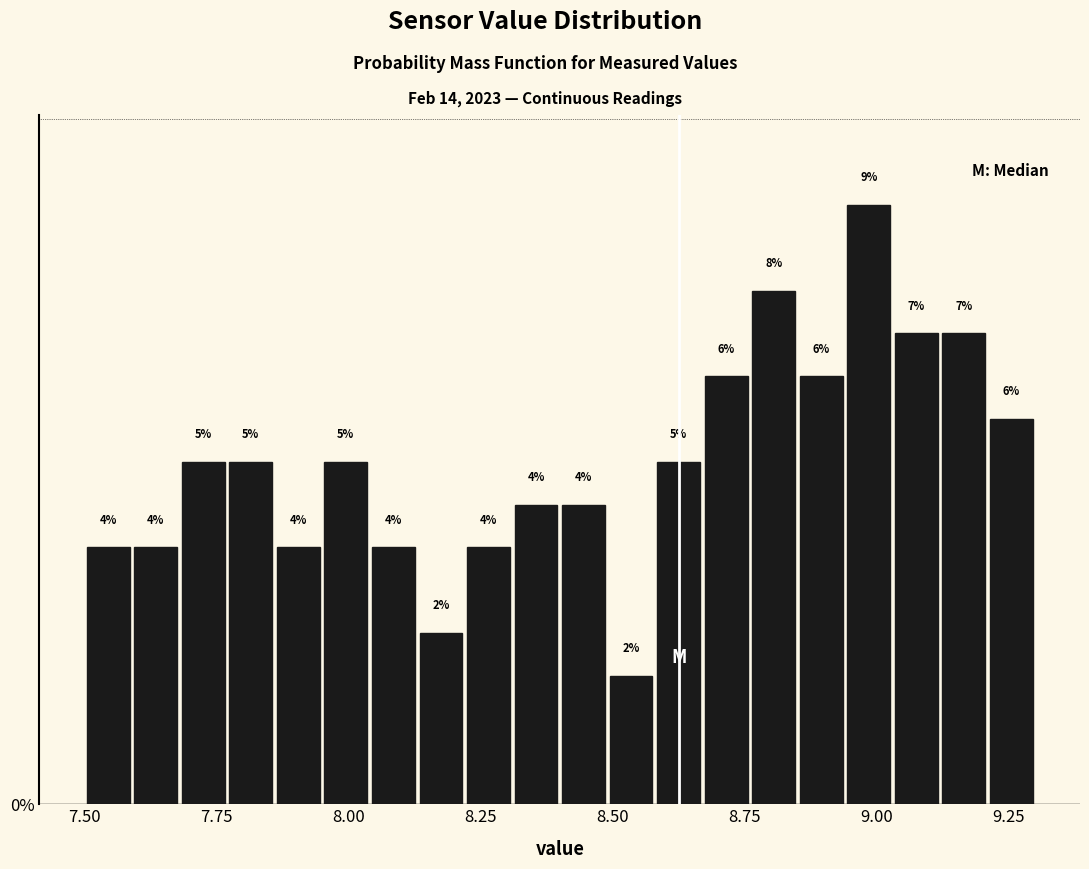

Read against the x-axis, roughly where is the centre of the tallest bar?

9.00